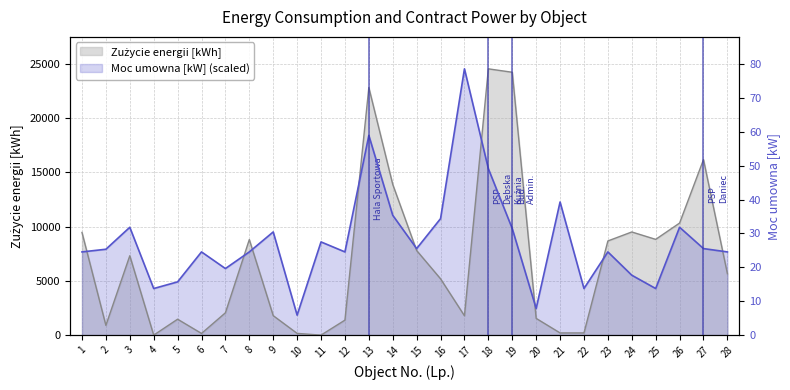

What is the greatest value displayed?

24558.0